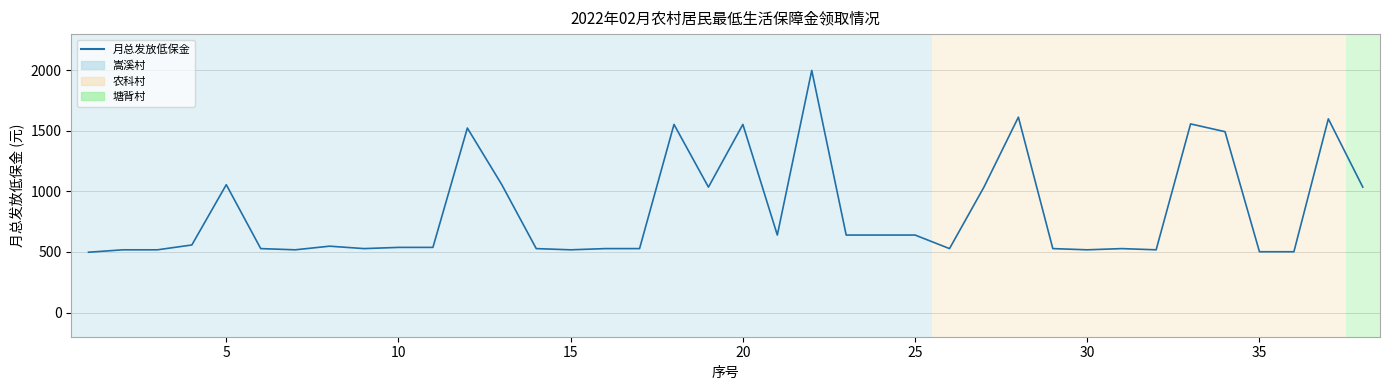

What is the greatest value displayed?

2000